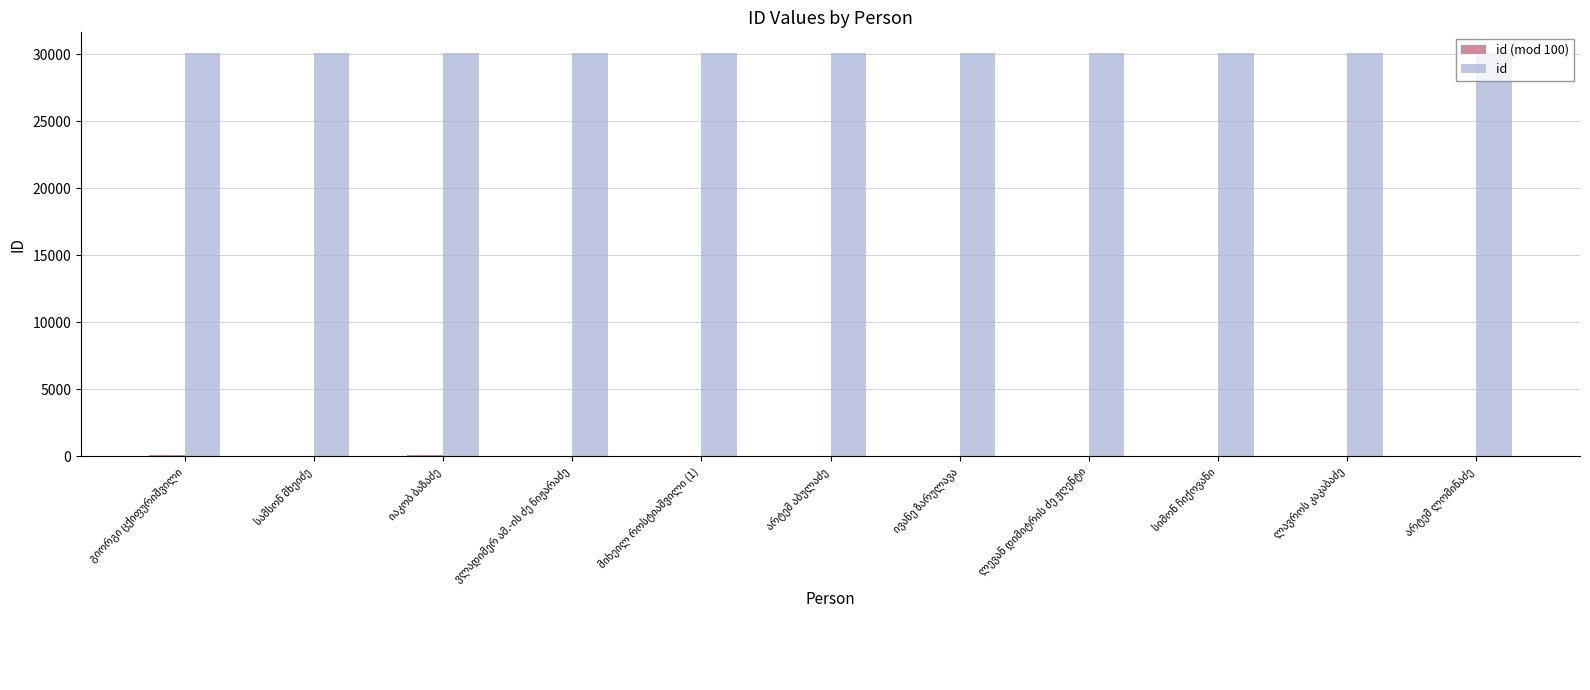

What is the maximum value for id?

30115